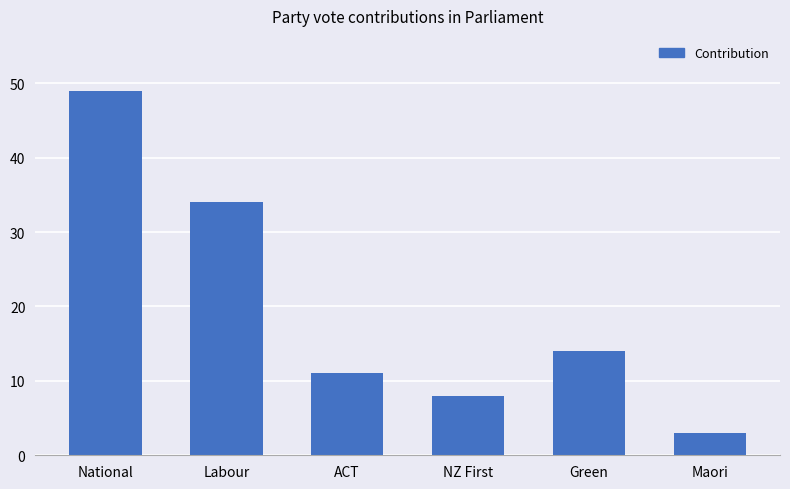

What is the change in value from National to ACT?

-38